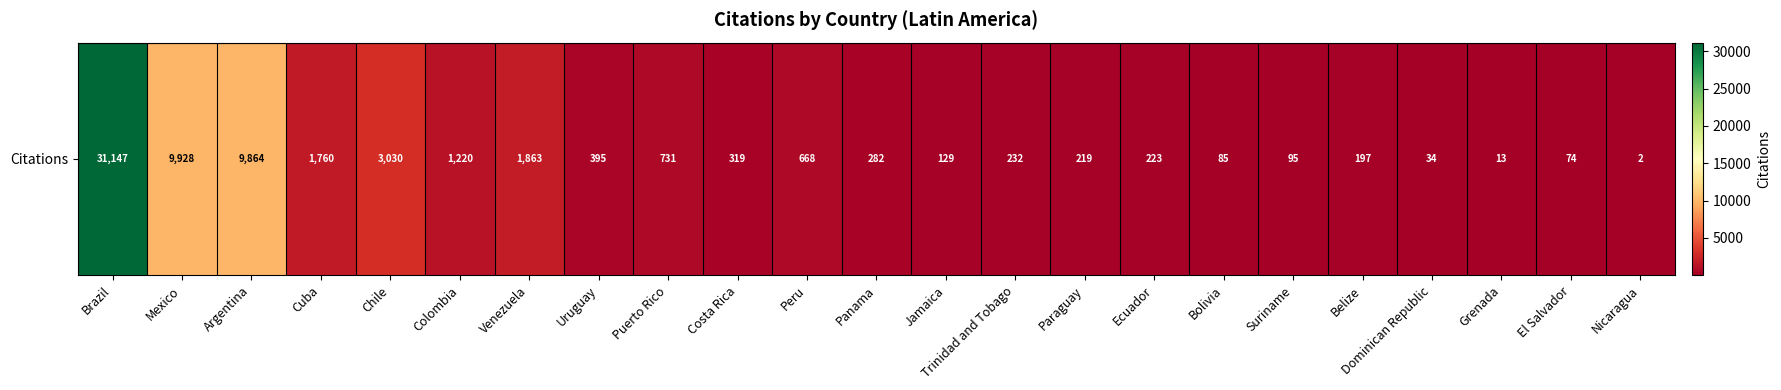

Which category has the highest value across all series?

Brazil